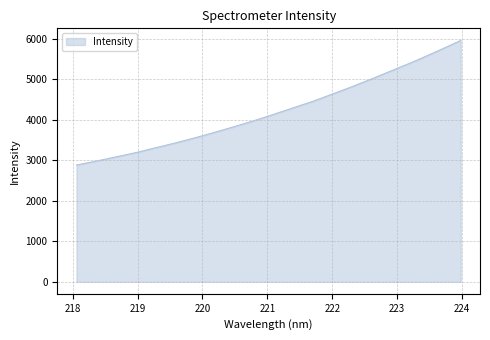

What is the difference between the maximum and minimum values?

3078.9